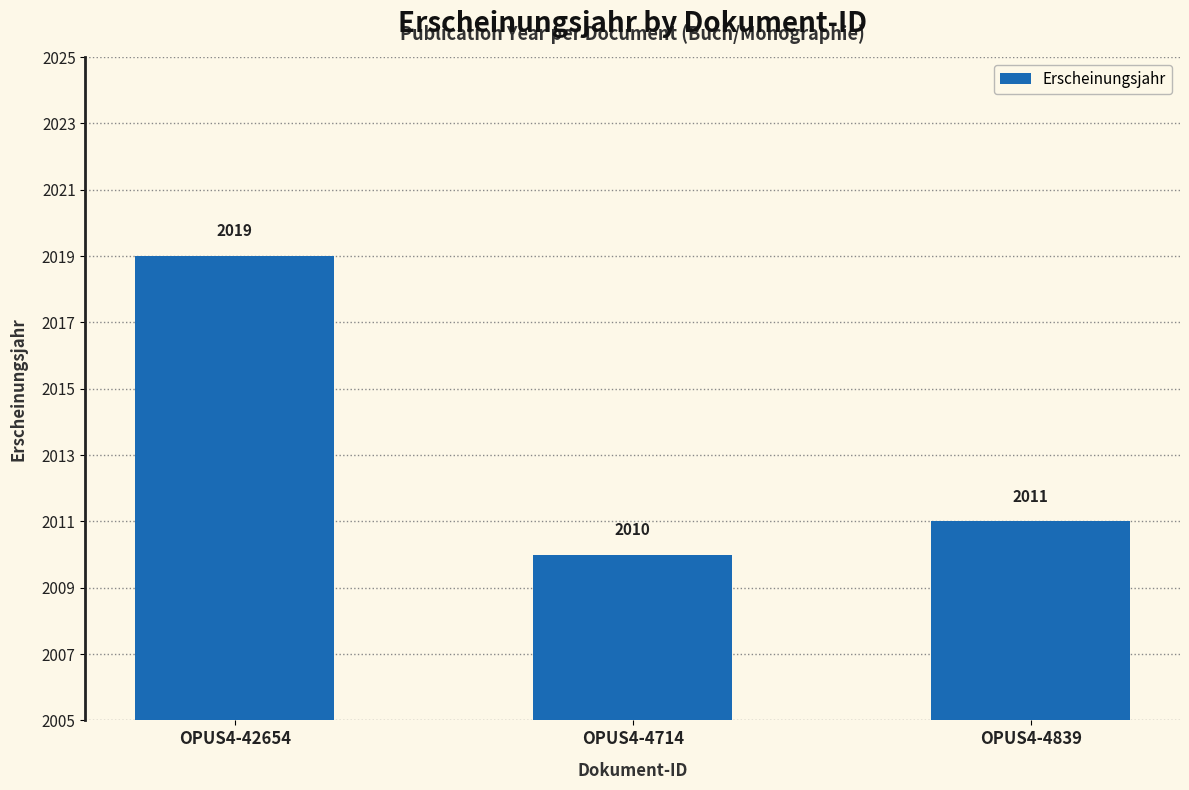

How many values are below 2011?

1